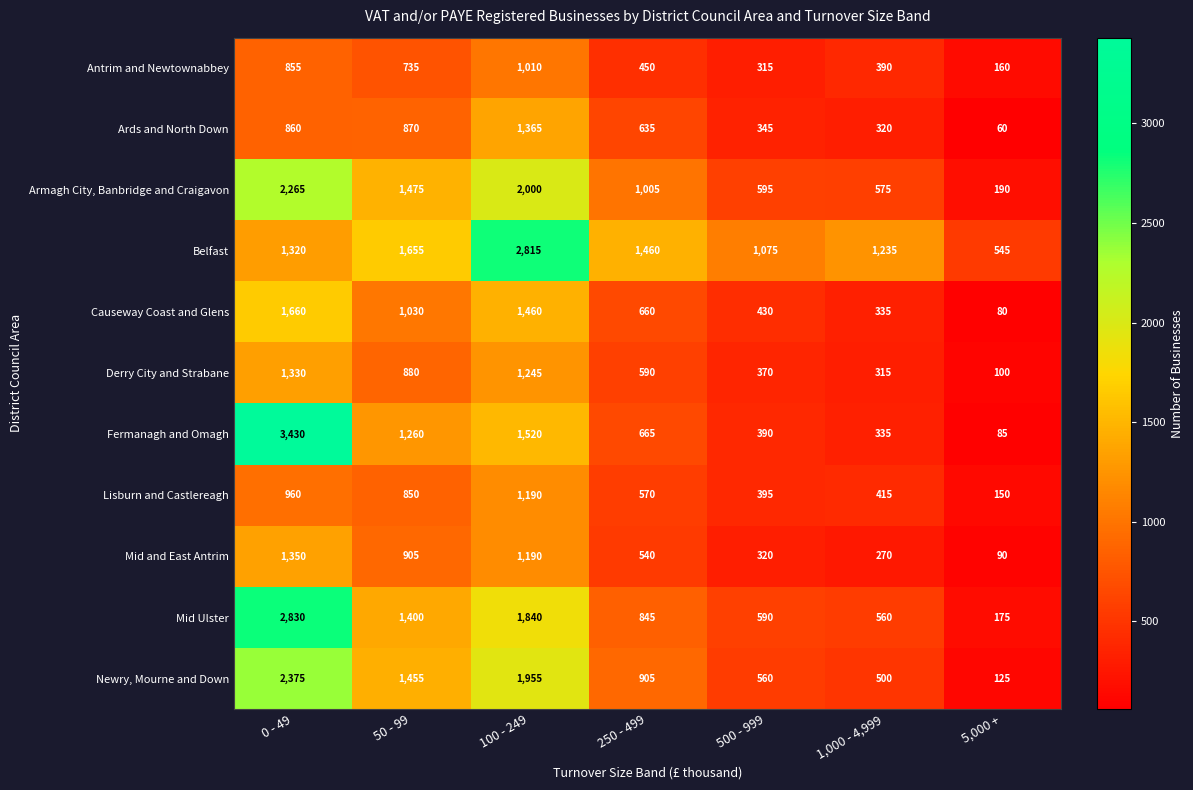

Rank the series at 250 - 499 from highest to lowest value.

Belfast, Armagh City, Banbridge and Craigavon, Newry, Mourne and Down, Mid Ulster, Fermanagh and Omagh, Causeway Coast and Glens, Ards and North Down, Derry City and Strabane, Lisburn and Castlereagh, Mid and East Antrim, Antrim and Newtownabbey